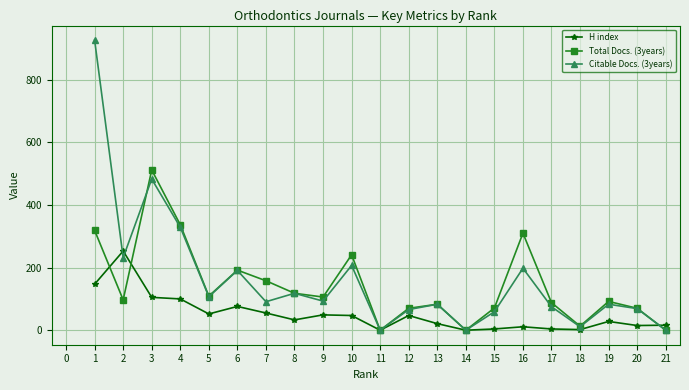

What is the sum of all Total Docs. (3years) values?

2986